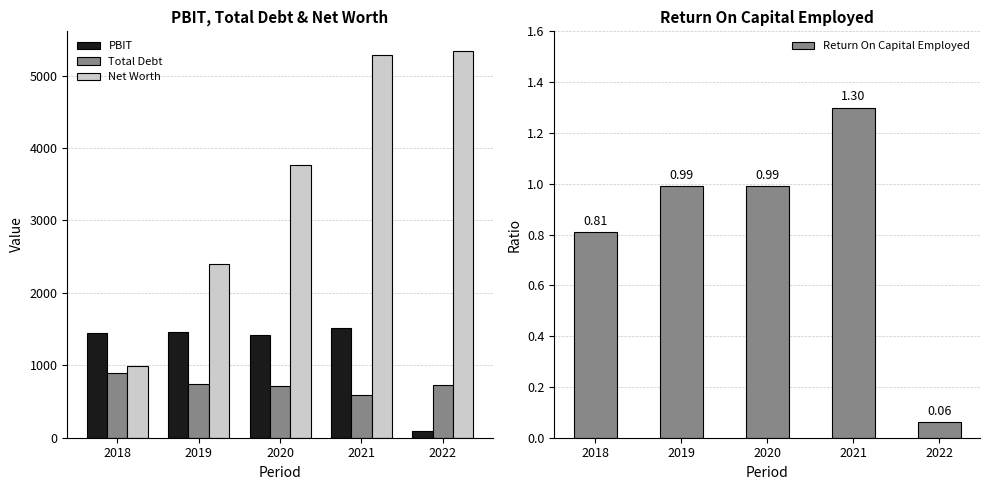

At 2020, list the series in order from smallest to largest.

Return On Capital Employed, Total Debt, PBIT, Net Worth